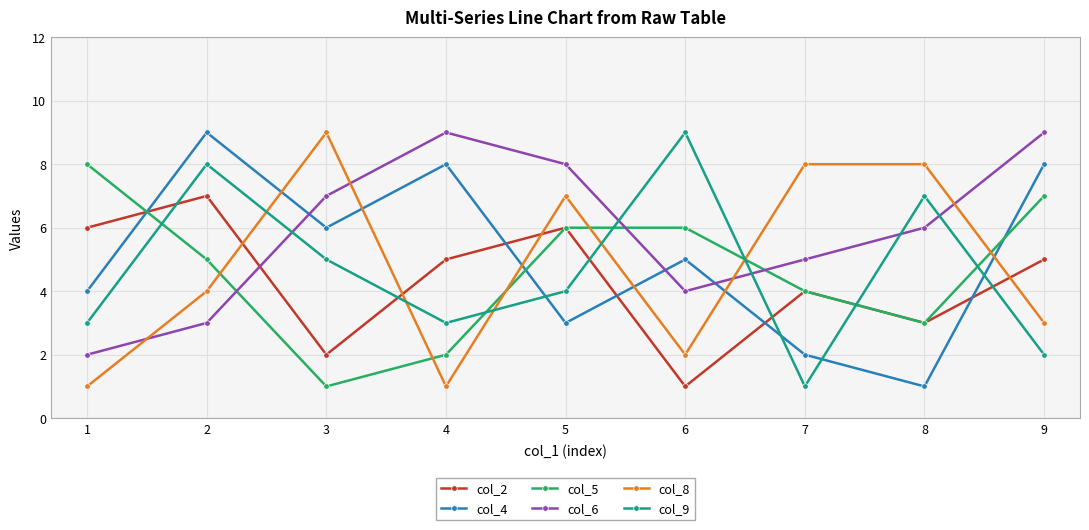

How many lines are shown in the chart?

6